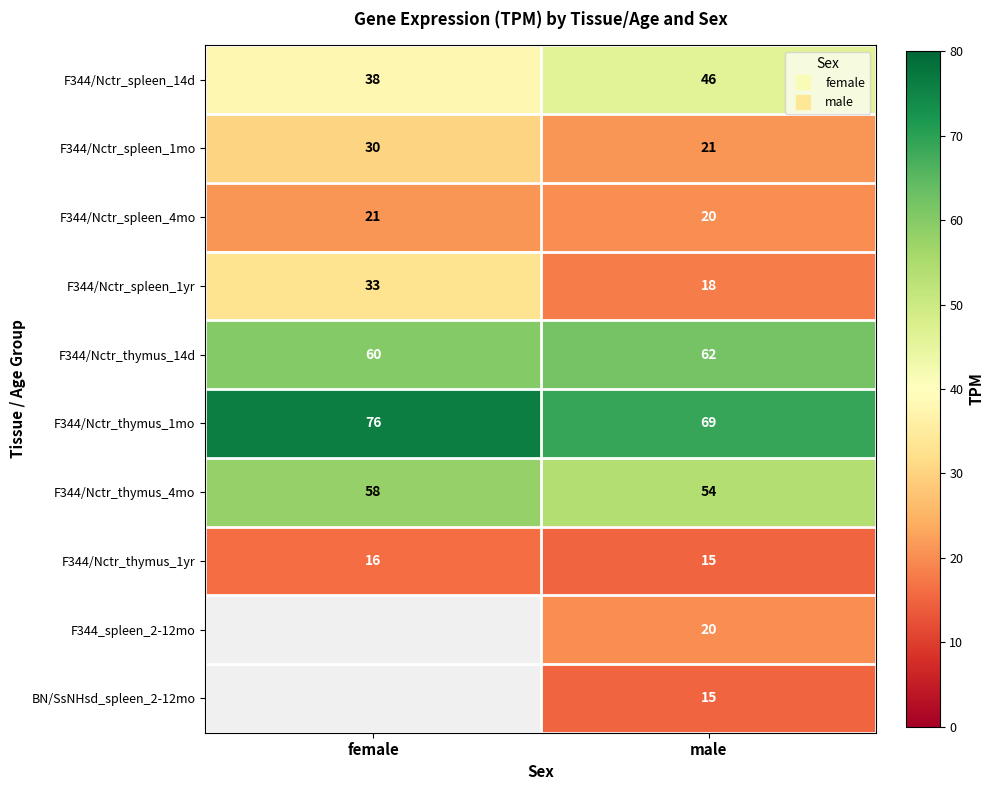

The F344/Nctr_spleen_1mo series shows 30.0 at female. True or false?

True